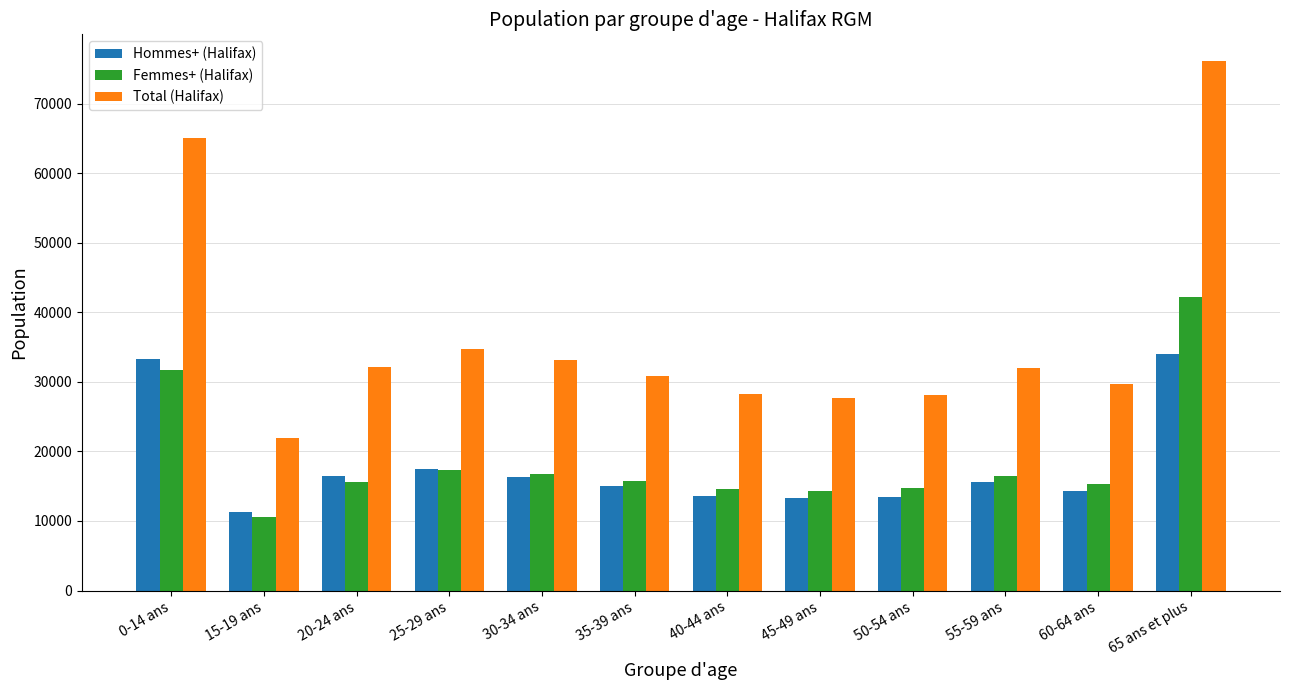

What is the smallest value displayed?

10615